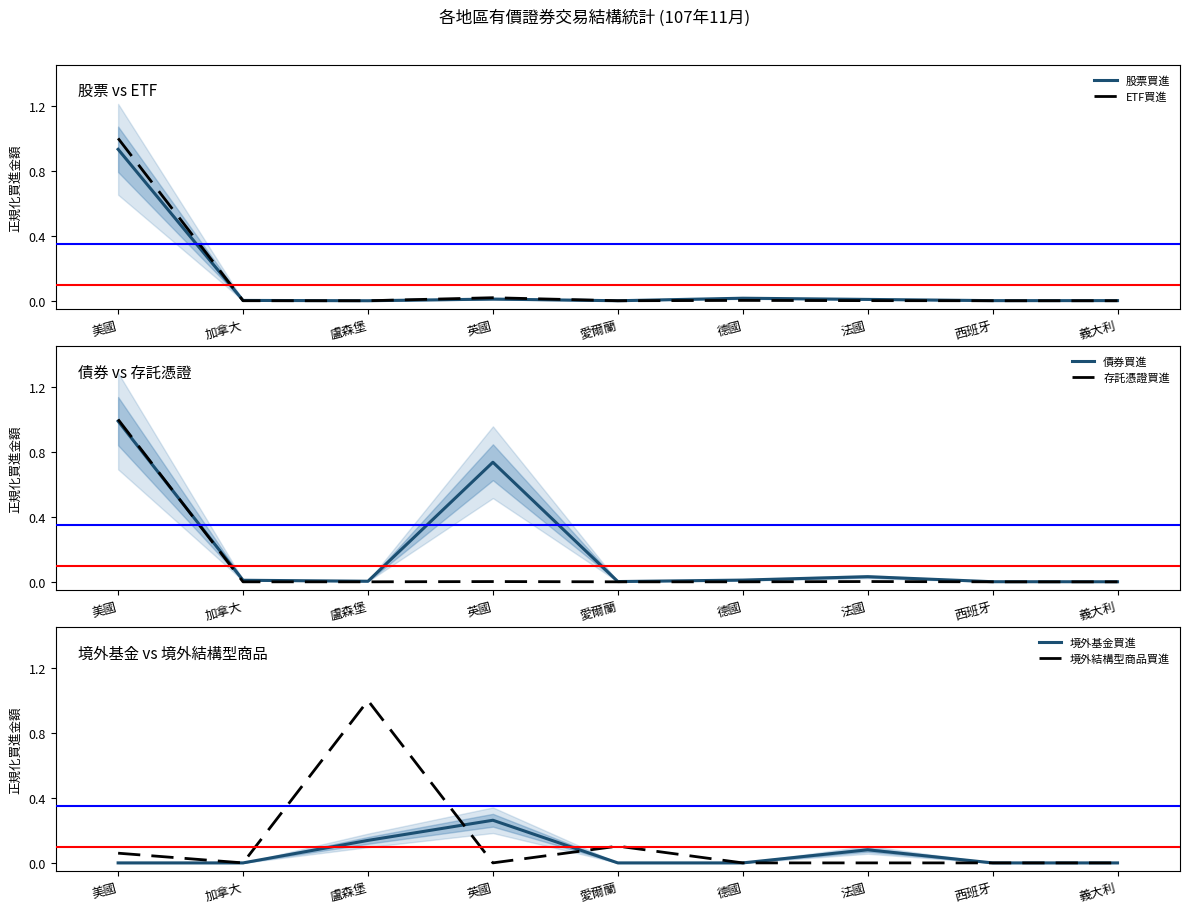

How many lines are shown in the chart?

6